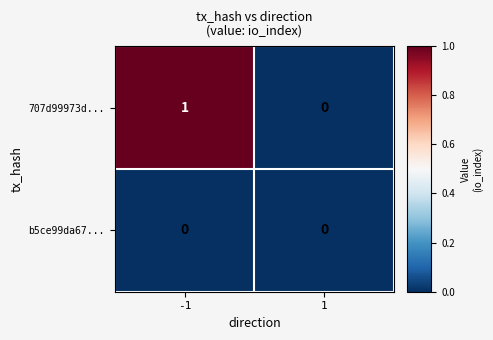

Reading right to left, transcribe all the data shown in this chart.

707d99973d...: 1=0	-1=1
b5ce99da67...: 1=0	-1=0